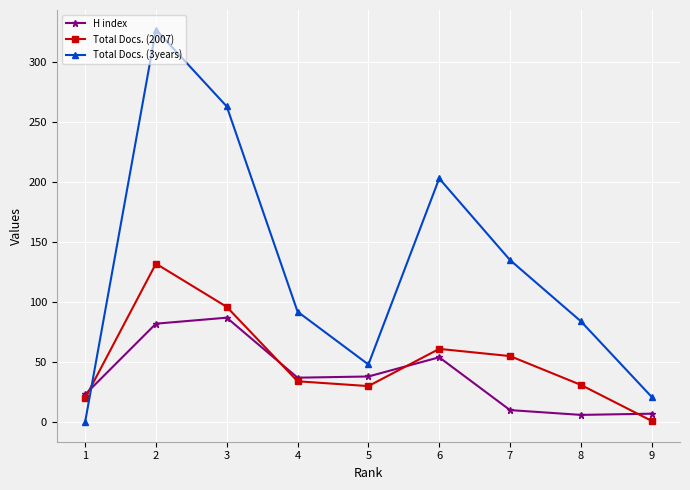

How many data points in Total Docs. (2007) are above 34?

4